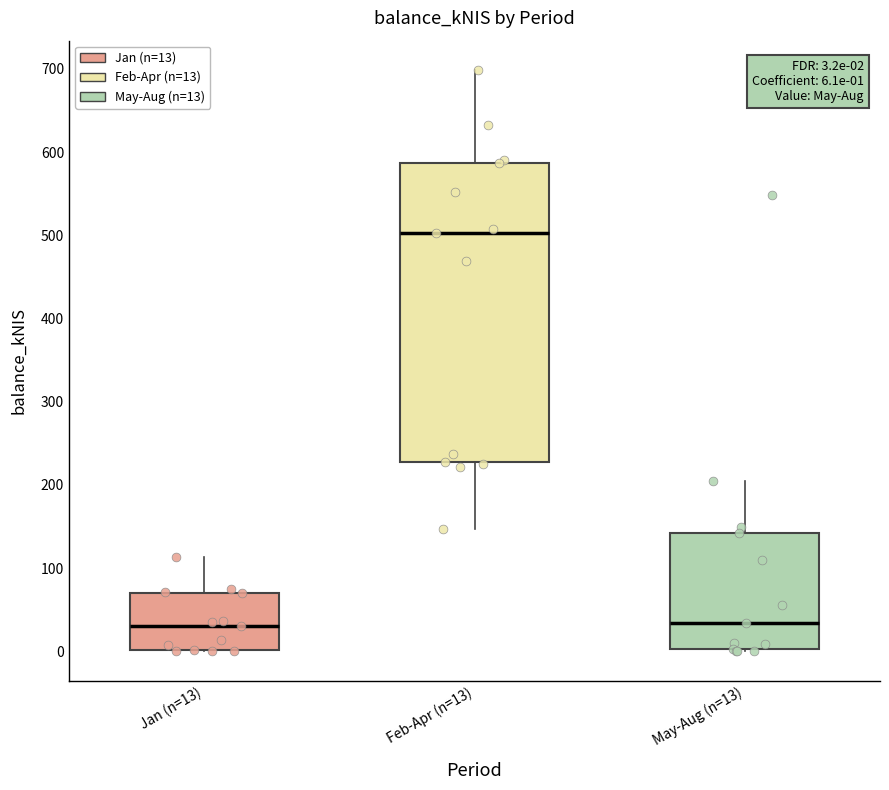

Comparing the boxes themselves (not the whiskers), which one is the tallest?

Feb-Apr (n=13)